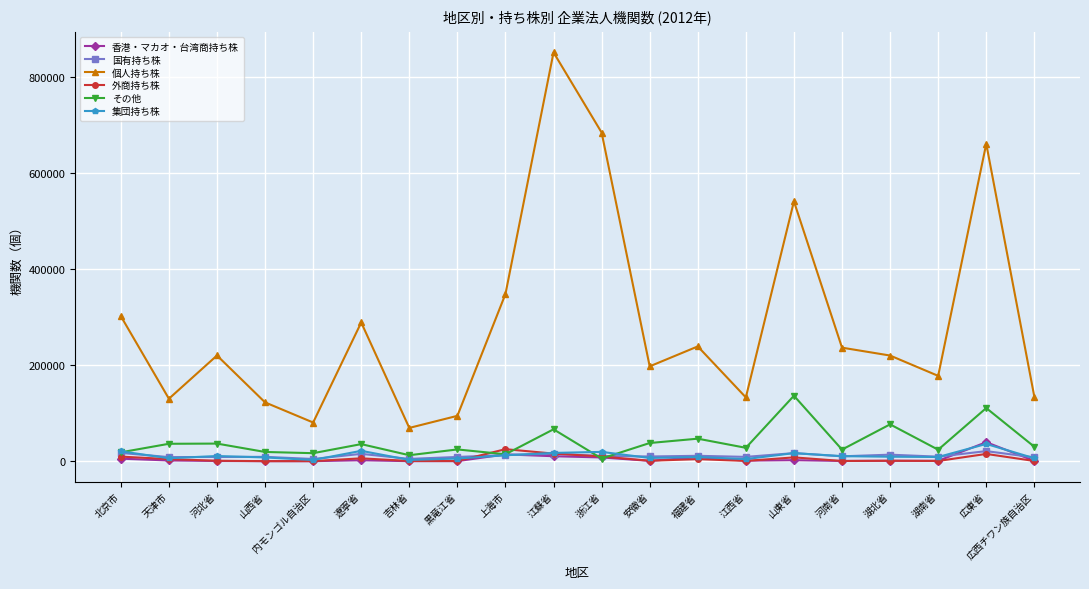

Count the number of data series in this chart.

6